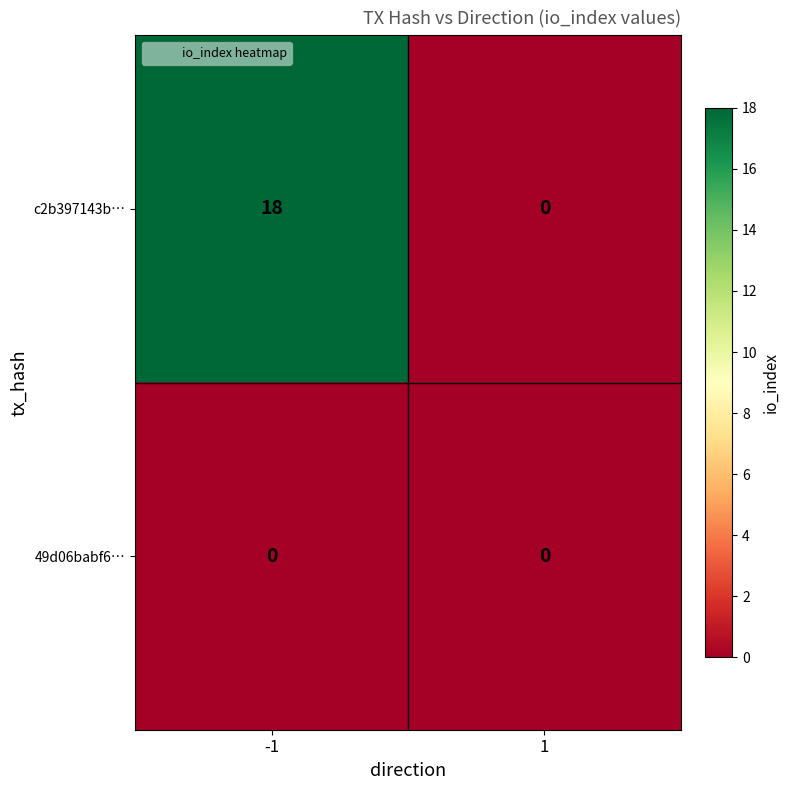

The value of c2b397143b… at 1 is 0. True or false?

True